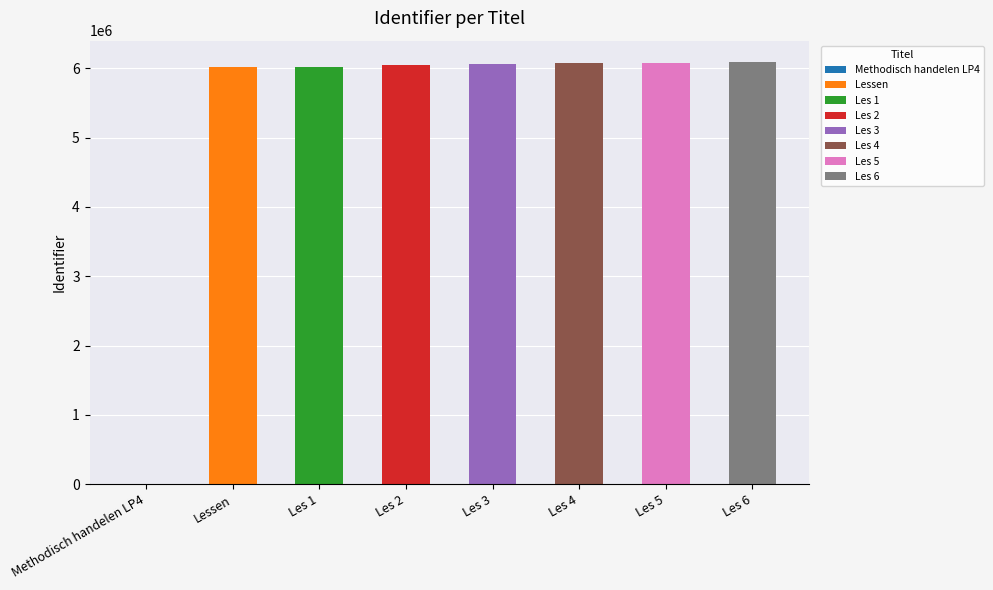

What is the greatest value displayed?

6092790